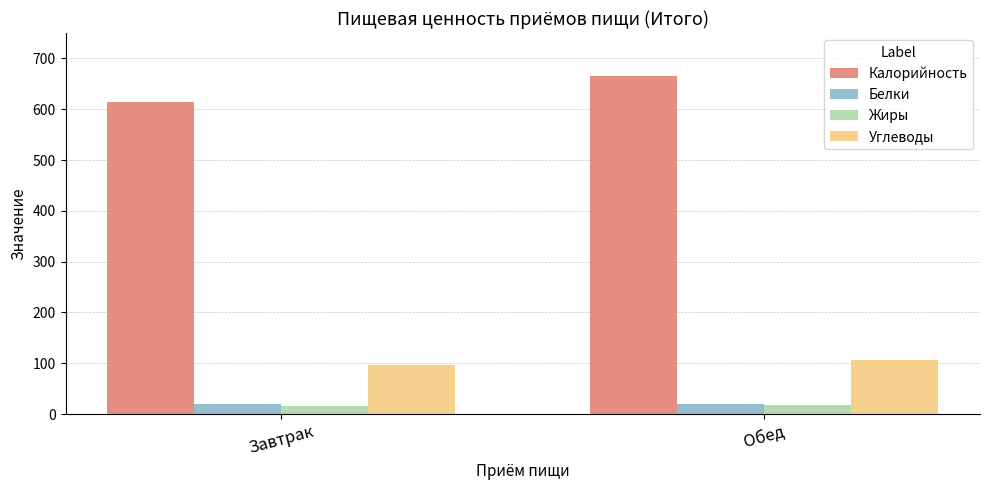

Which series has the largest total across all categories?

Калорийность